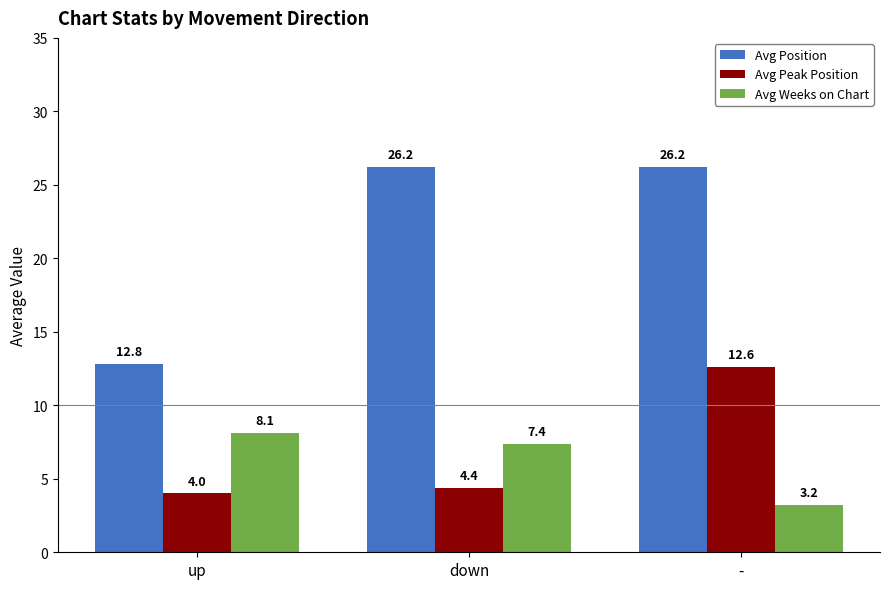

What position from the left is down?

2